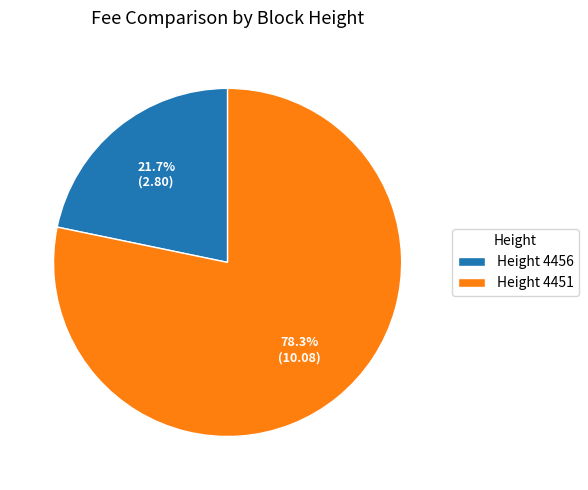

What is the largest slice in the pie chart?

Height 4451